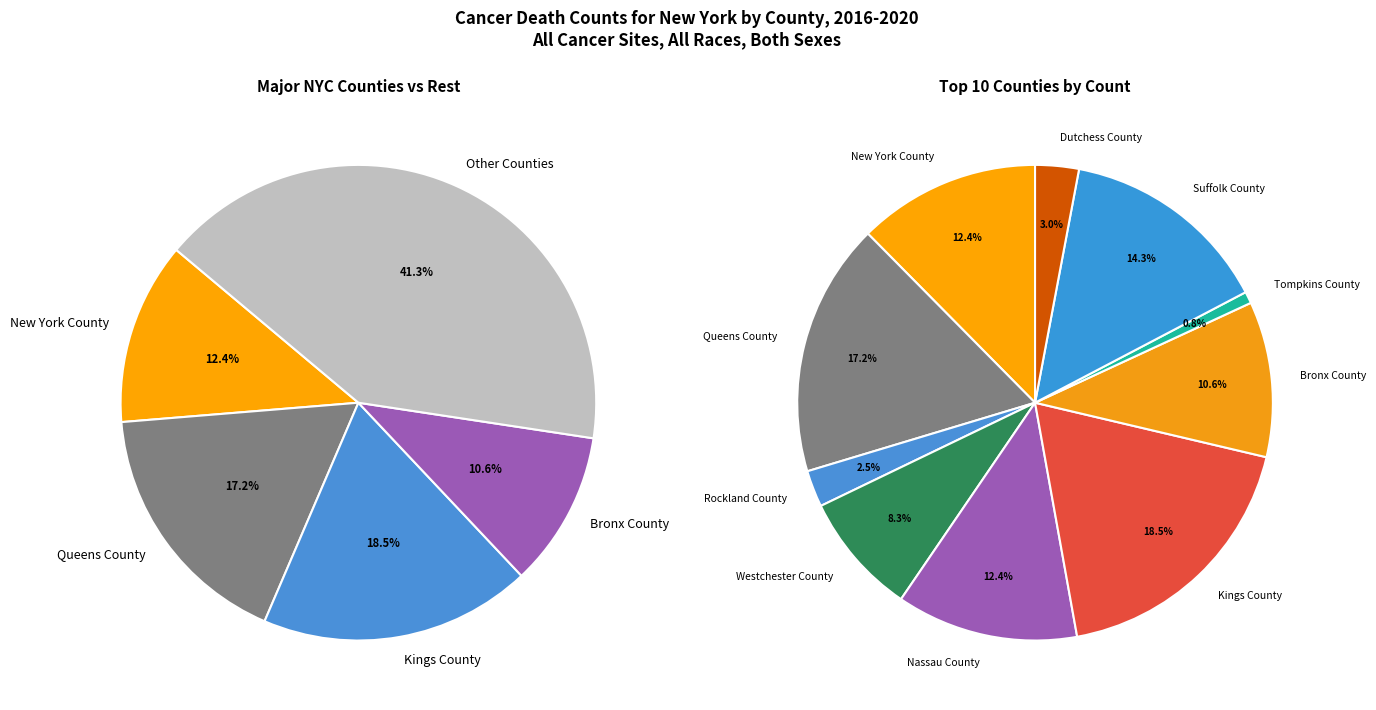

To the nearest percent, what is the difference between the largest and smallest slice percentages?

18%